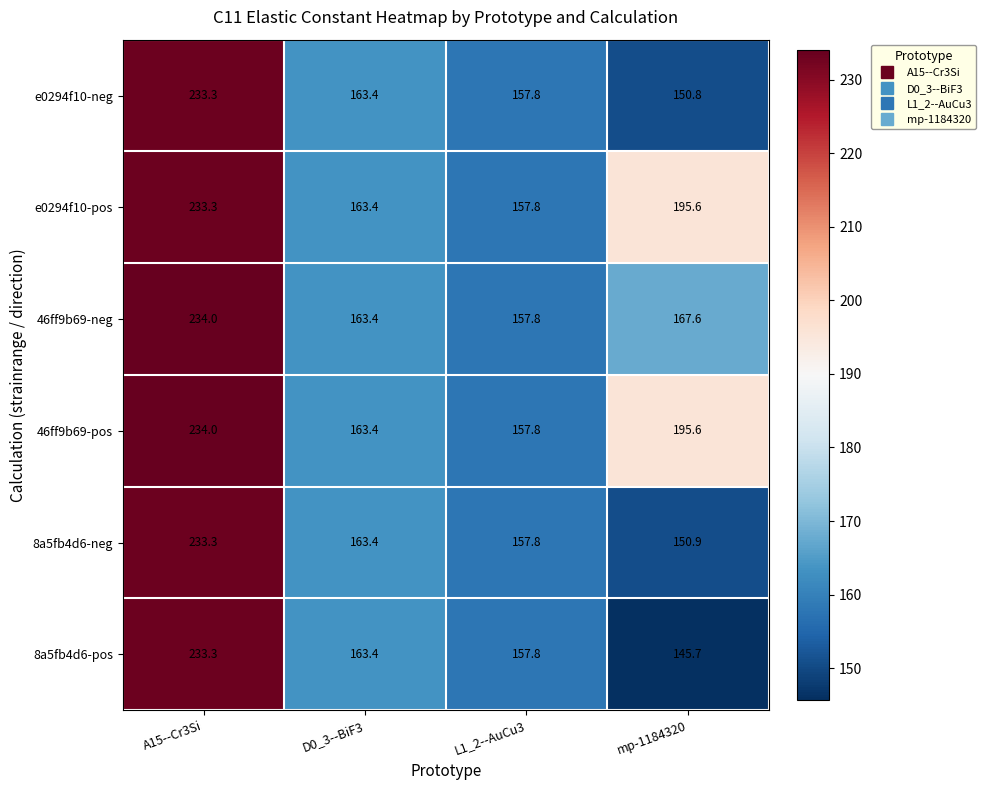

The 8a5fb4d6-neg series shows 163.4 at D0_3--BiF3. True or false?

True